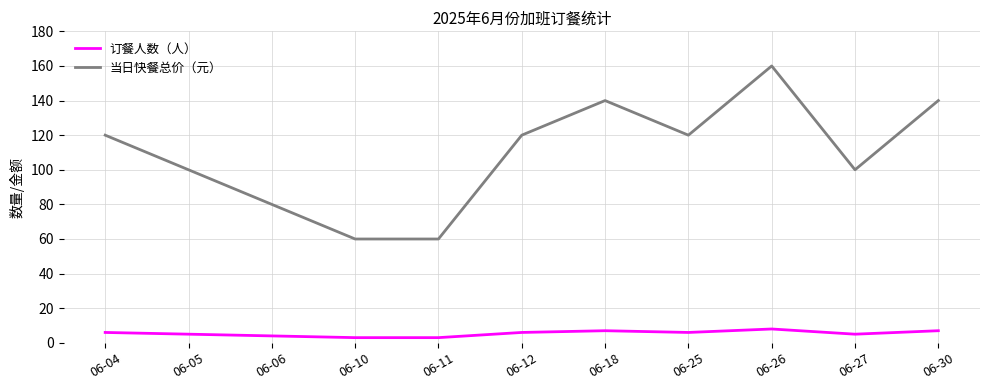

At which label does 当日快餐总价（元） reach its peak?

06-26